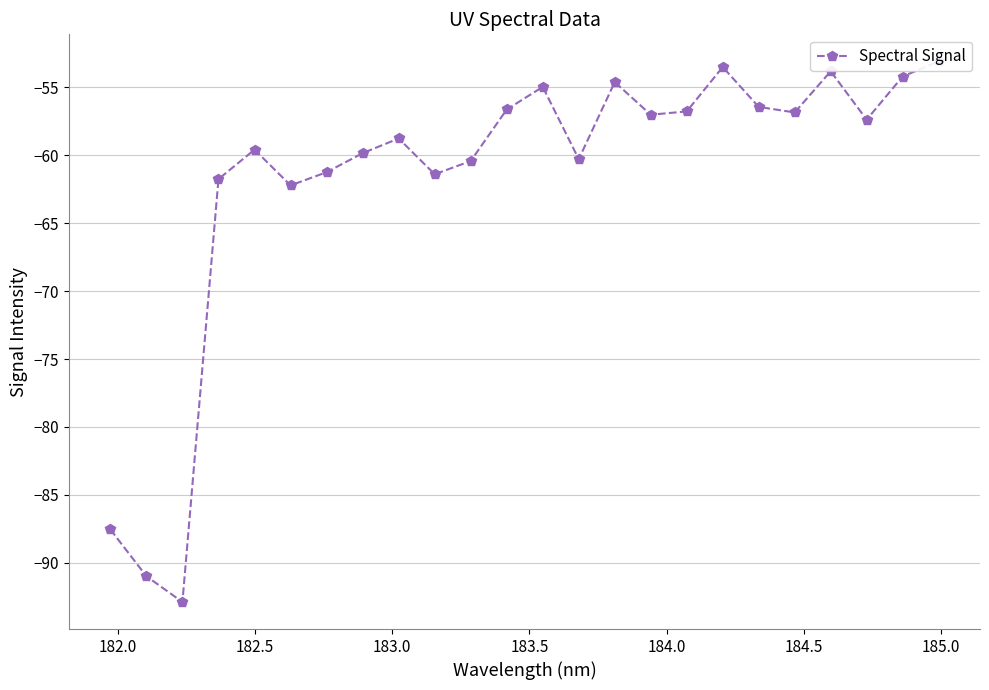

The chart shows a value of -100.9 at 185.0. True or false?

False